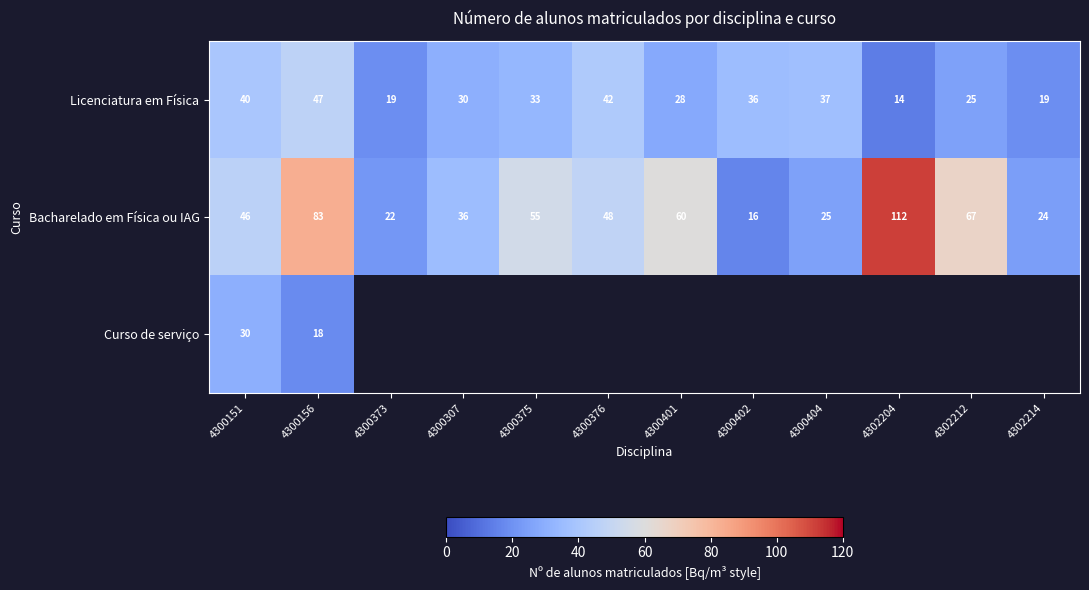

How many categories are shown in the chart?

12